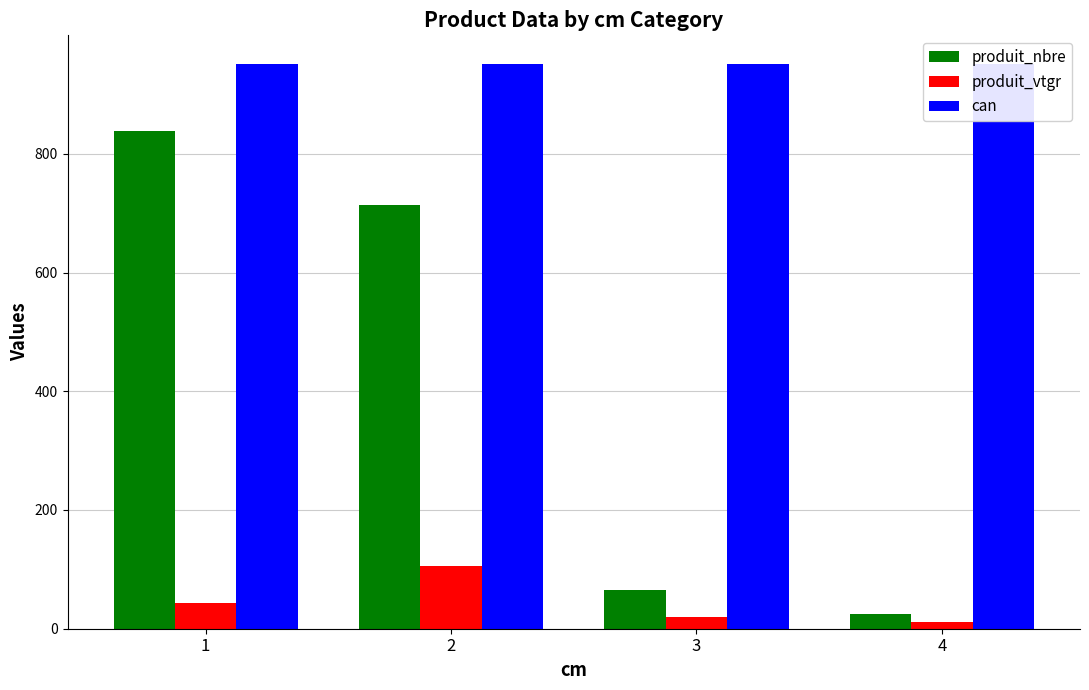

How many bars are there in each group?

3